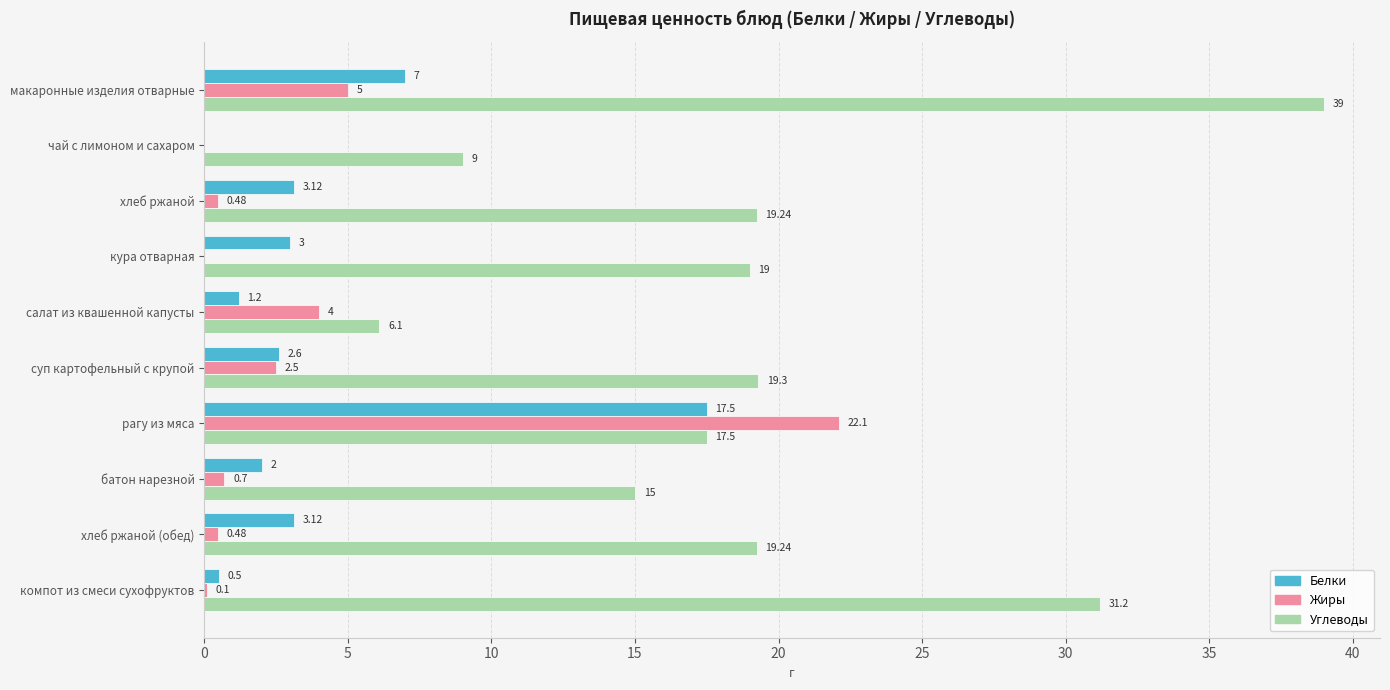

Which series has the largest total across all categories?

Углеводы